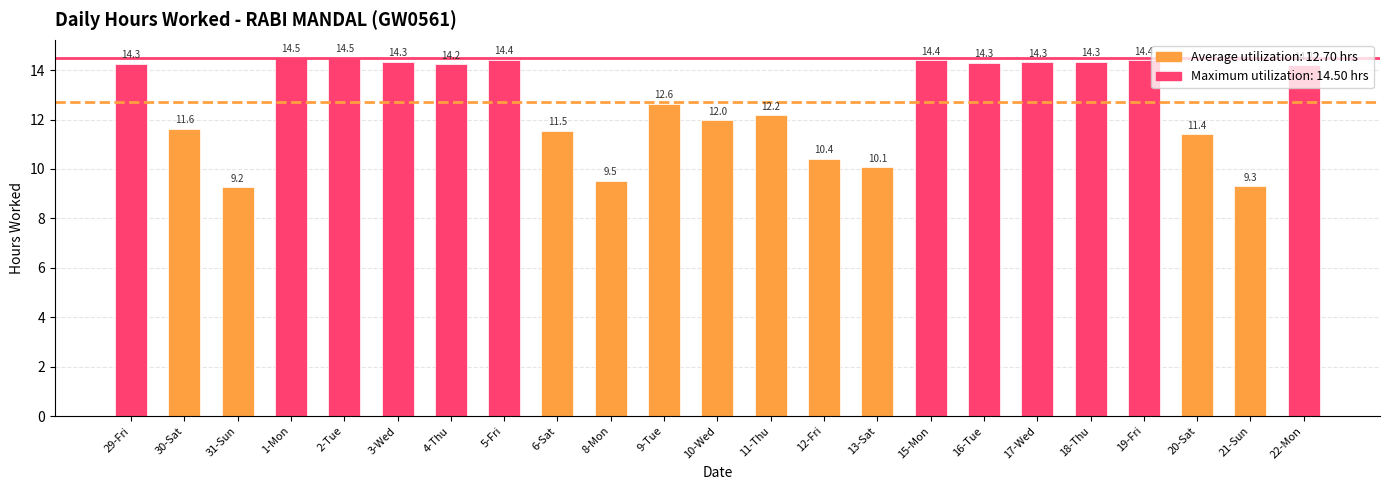

Is it true that the value at 1-Mon is 14.5?

True